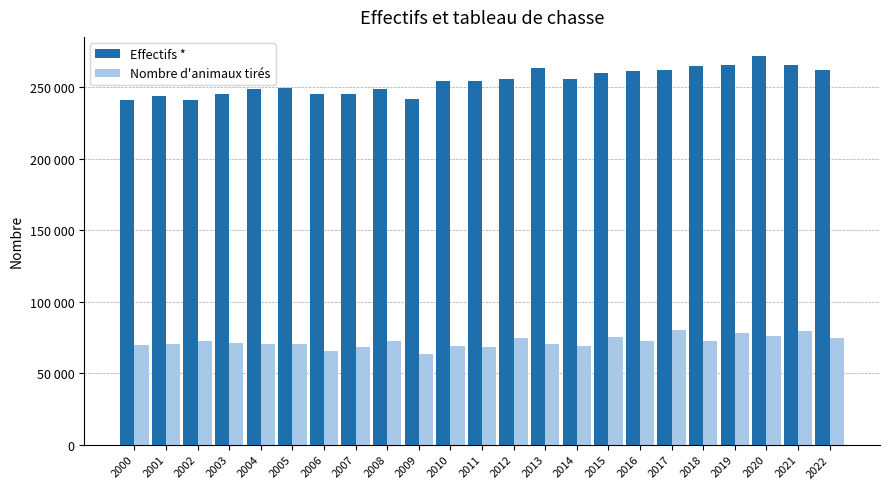

What are all the series names shown in the legend?

Effectifs *, Nombre d'animaux tirés